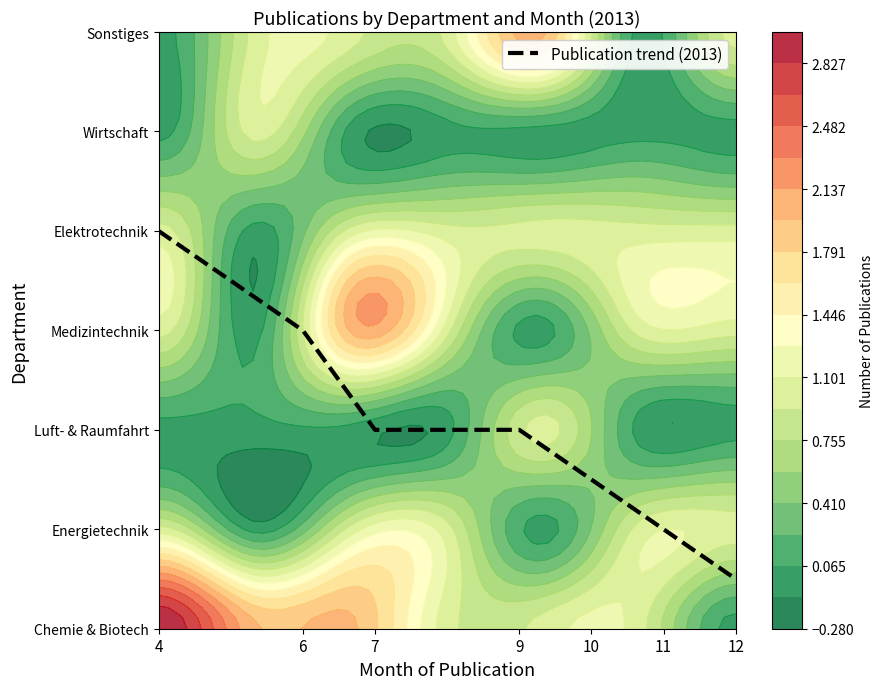

What is the maximum value shown in the chart?

4.0